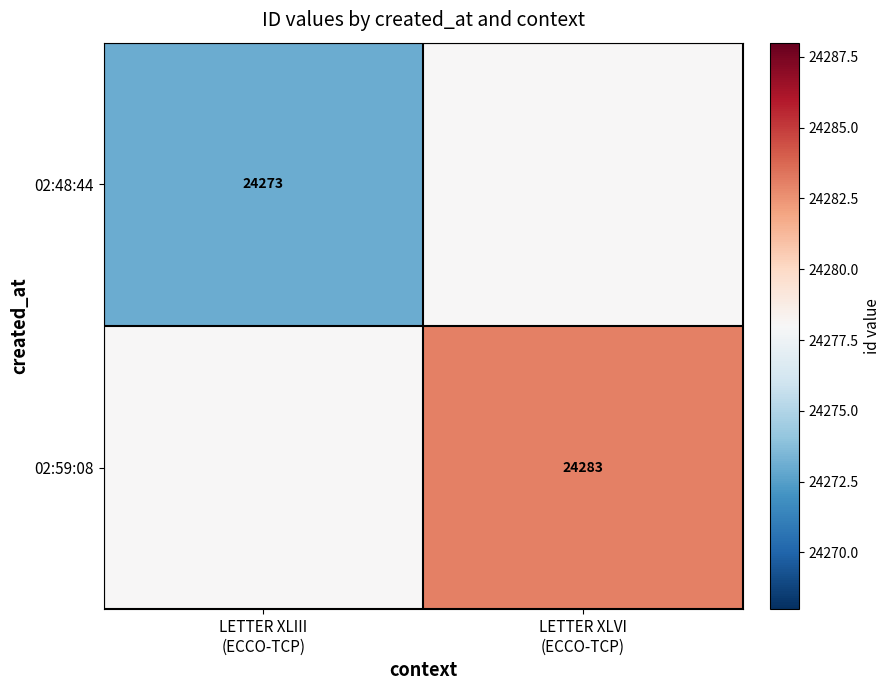

Which category has the lowest value in the 02:48:44 series?

LETTER XLIII (ECCO-TCP)